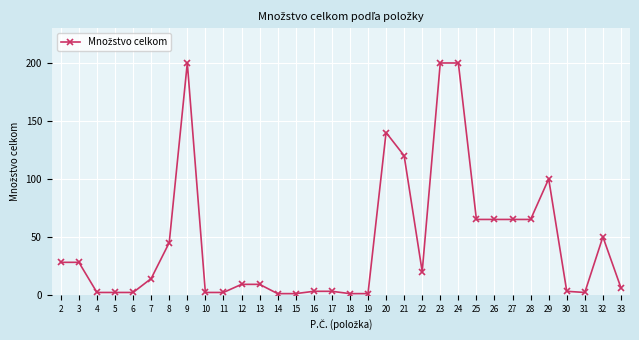

Reading left to right, extract all data points from this chart.

2=28	3=28	4=2	5=2	6=2	7=14	8=45	9=200	10=2	11=2	12=9	13=9	14=1	15=1	16=3	17=3	18=1	19=1	20=140	21=120	22=20	23=200	24=200	25=65	26=65	27=65	28=65	29=100	30=3	31=2	32=50	33=6